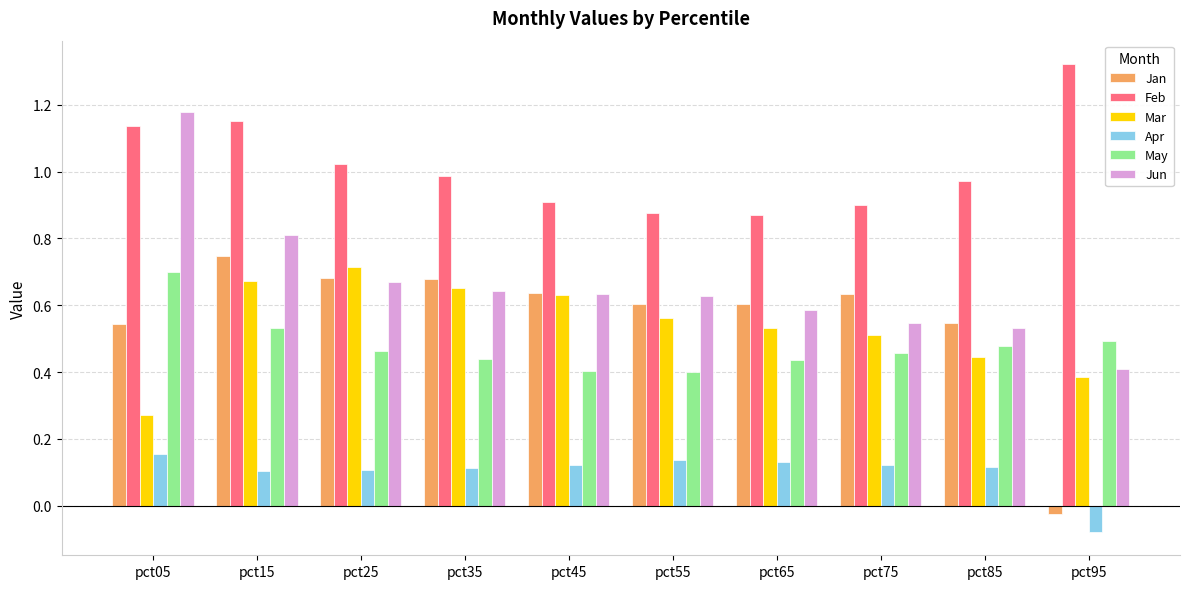

Are the bars horizontal?

No